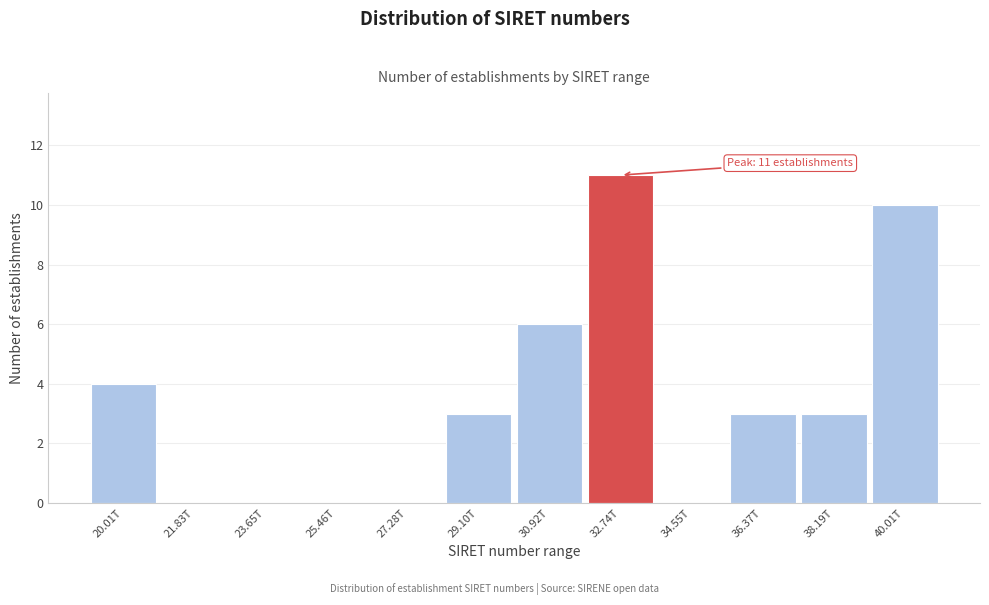

Reading right to left, transcribe all the data shown in this chart.

40.01T=10	38.19T=3	36.37T=3	34.55T=0	32.74T=11	30.92T=6	29.10T=3	27.28T=0	25.46T=0	23.65T=0	21.83T=0	20.01T=4